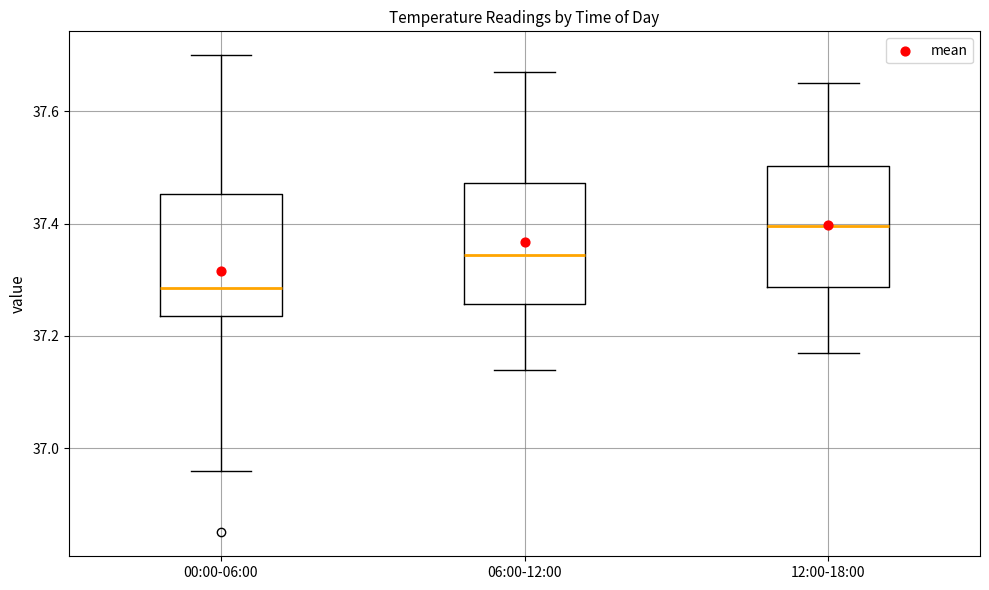

Reading left to right, read every box against the y-axis: the position of its median line, the range the box covers, and the ends of its whiskers. The values are not printed on the chart, so give them approximately, as read against the axis.

00:00-06:00: median 37.28, box 37.24 to 37.46, whiskers 36.96 to 37.70
06:00-12:00: median 37.34, box 37.26 to 37.48, whiskers 37.14 to 37.68
12:00-18:00: median 37.40, box 37.28 to 37.50, whiskers 37.18 to 37.66